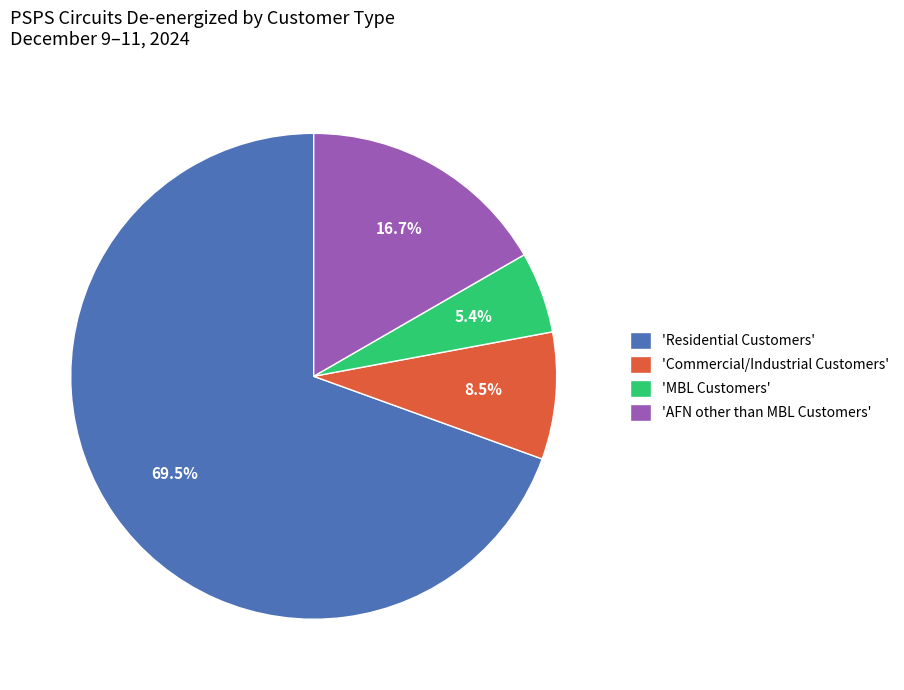

To the nearest percent, what is the difference between the largest and smallest slice percentages?

64%